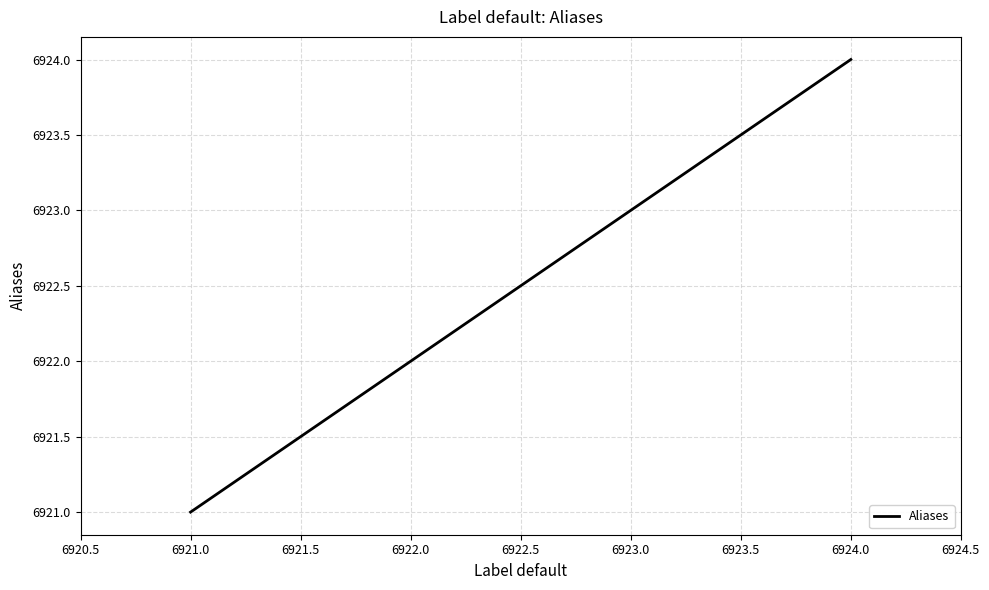

The chart shows a value of 6922 at 6922.0. True or false?

True